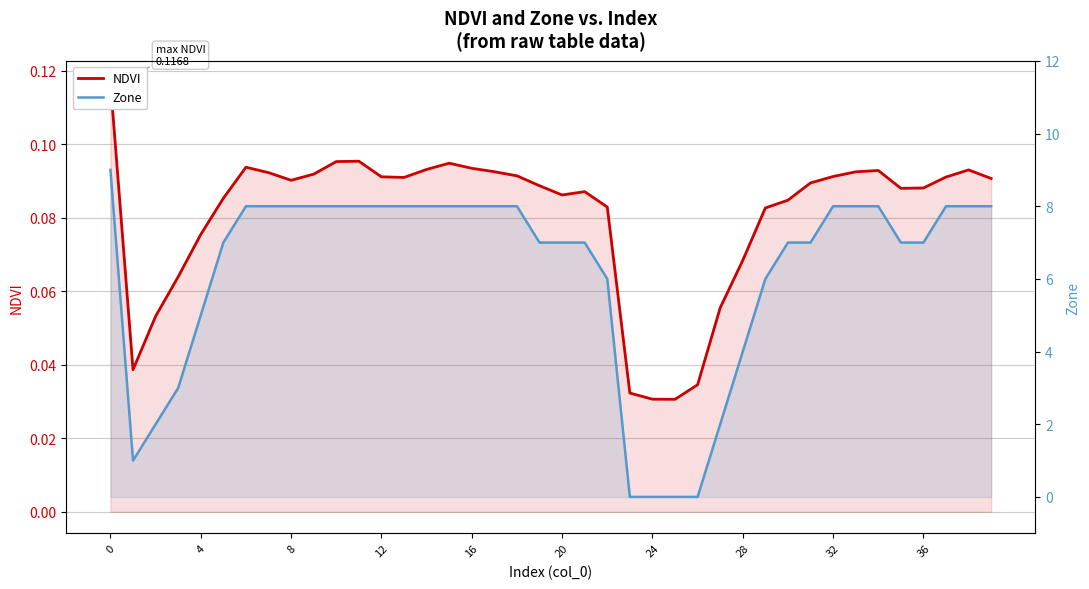

Which series reaches the minimum Y coordinate?

Zone